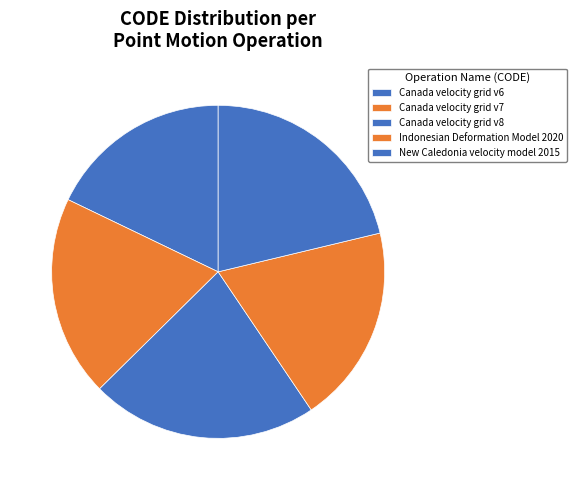

To the nearest percent, what is the difference between the Canada velocity grid v7 and Canada velocity grid v8 slice percentages?

3%